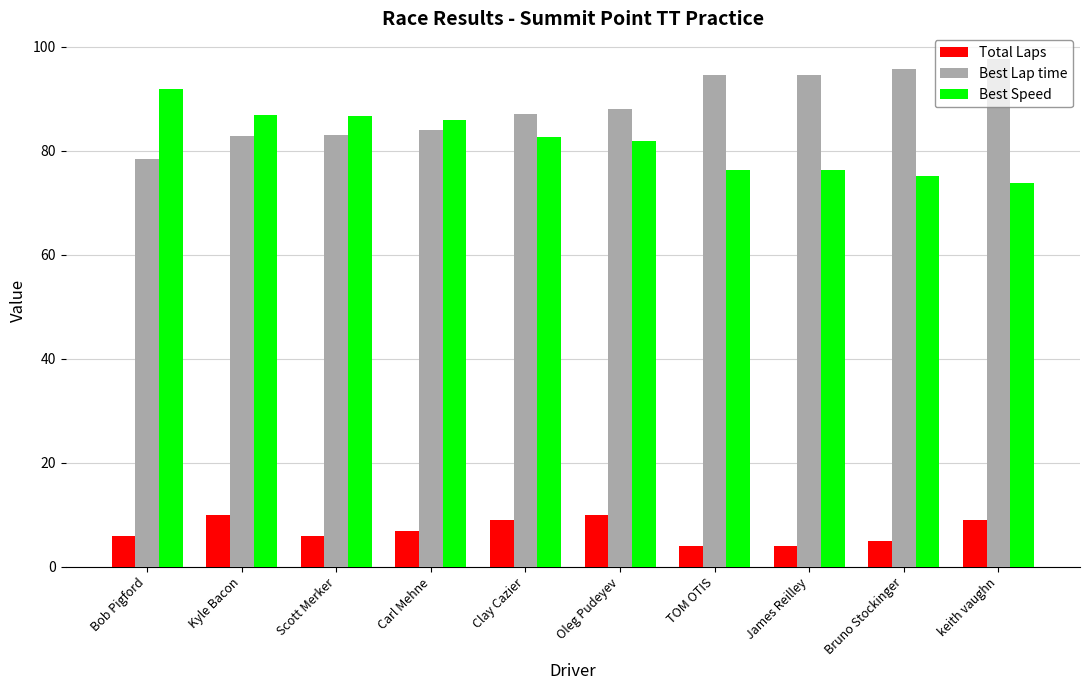

The Total Laps series shows 11.1 at Carl Mehne. True or false?

False